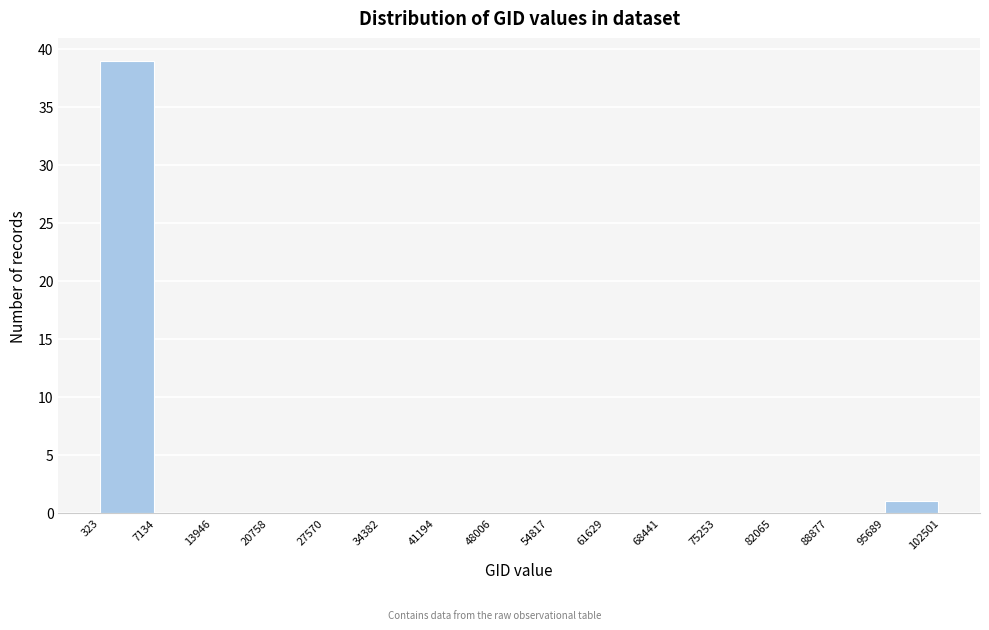

Reading left to right, transcribe this chart: for each bar, give the range it covers on the x-axis and its height. The values are not printed on the chart, so give them approximately, as read against the axis.

323 to 7134: 39
7134 to 13946: 0
13946 to 20758: 0
20758 to 27570: 0
27570 to 34382: 0
34382 to 41194: 0
41194 to 48006: 0
48006 to 54817: 0
54817 to 61629: 0
61629 to 68441: 0
68441 to 75253: 0
75253 to 82065: 0
82065 to 88877: 0
88877 to 95689: 0
95689 to 102501: 1